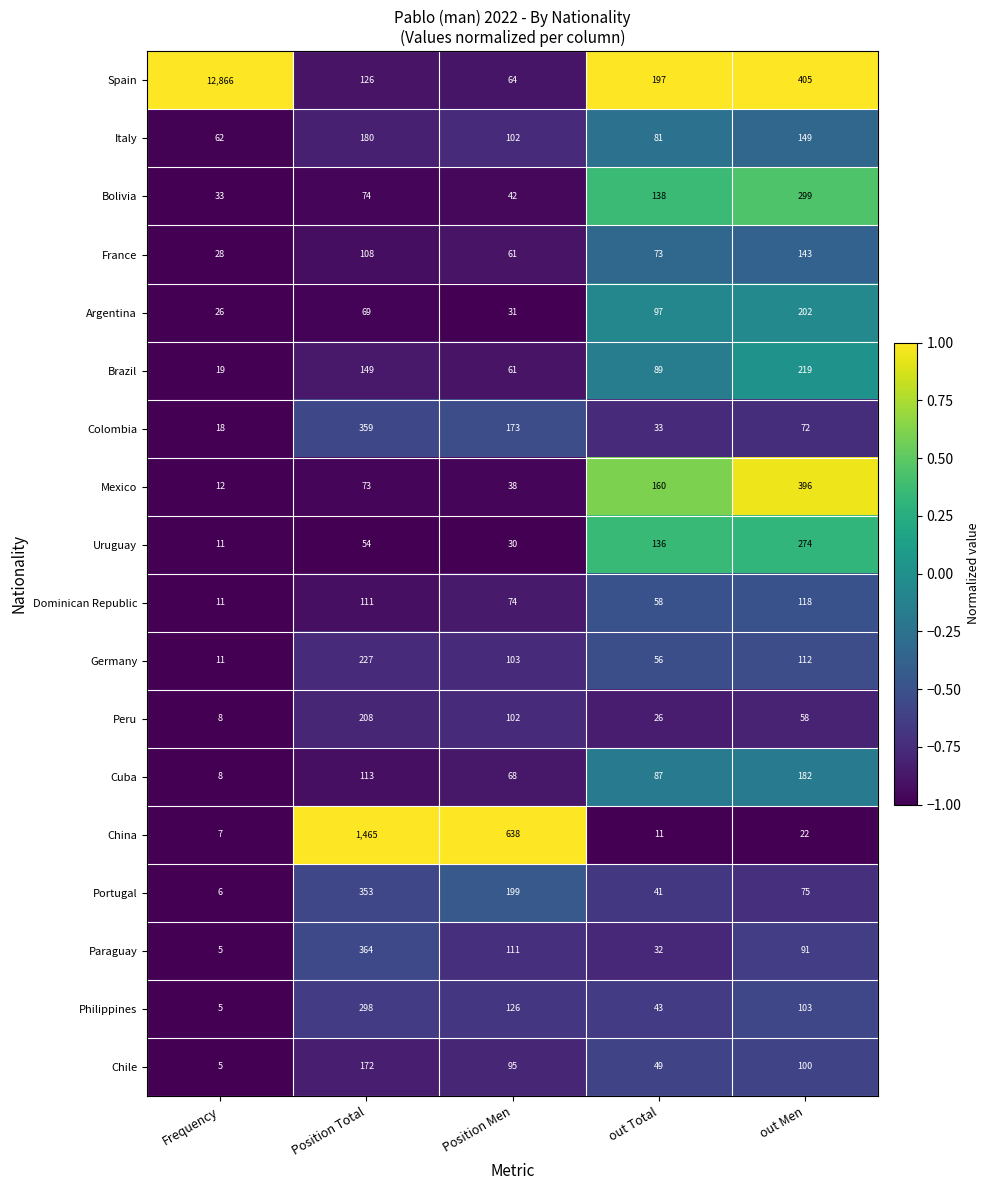

Where is Peru nearest to the value 108?

Position Men